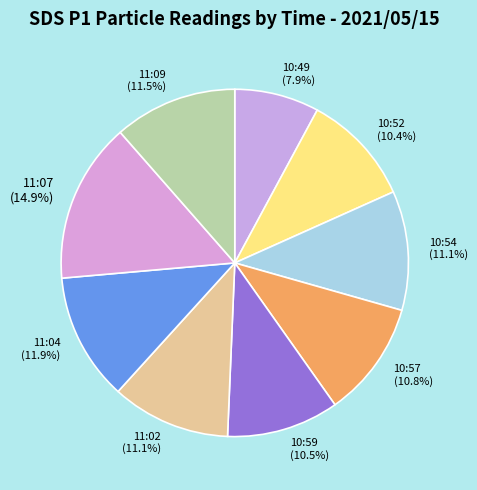

Does 10:59 account for over 50% of the chart?

No